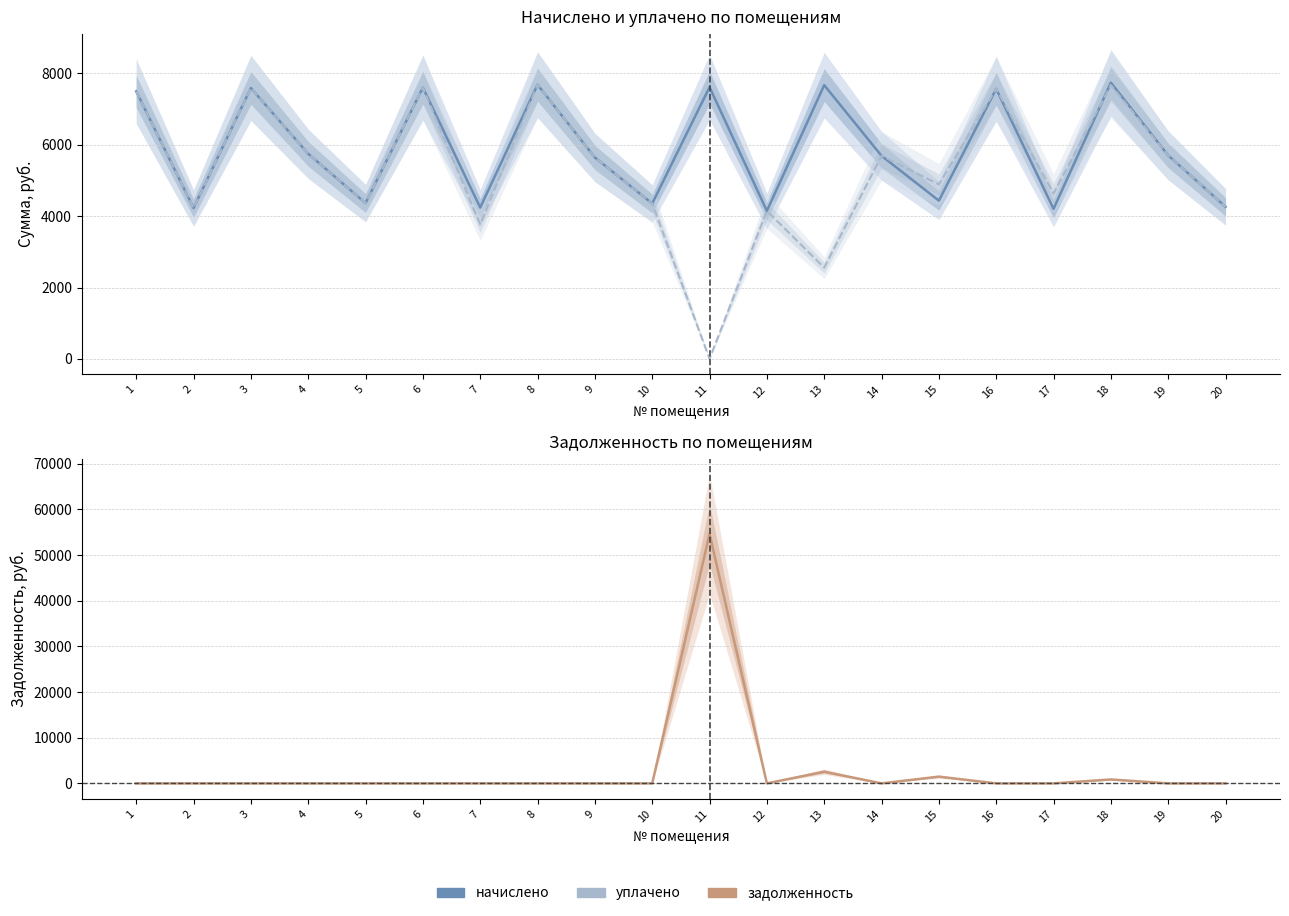

What are all the series names shown in the legend?

начислено, уплачено, задолженность